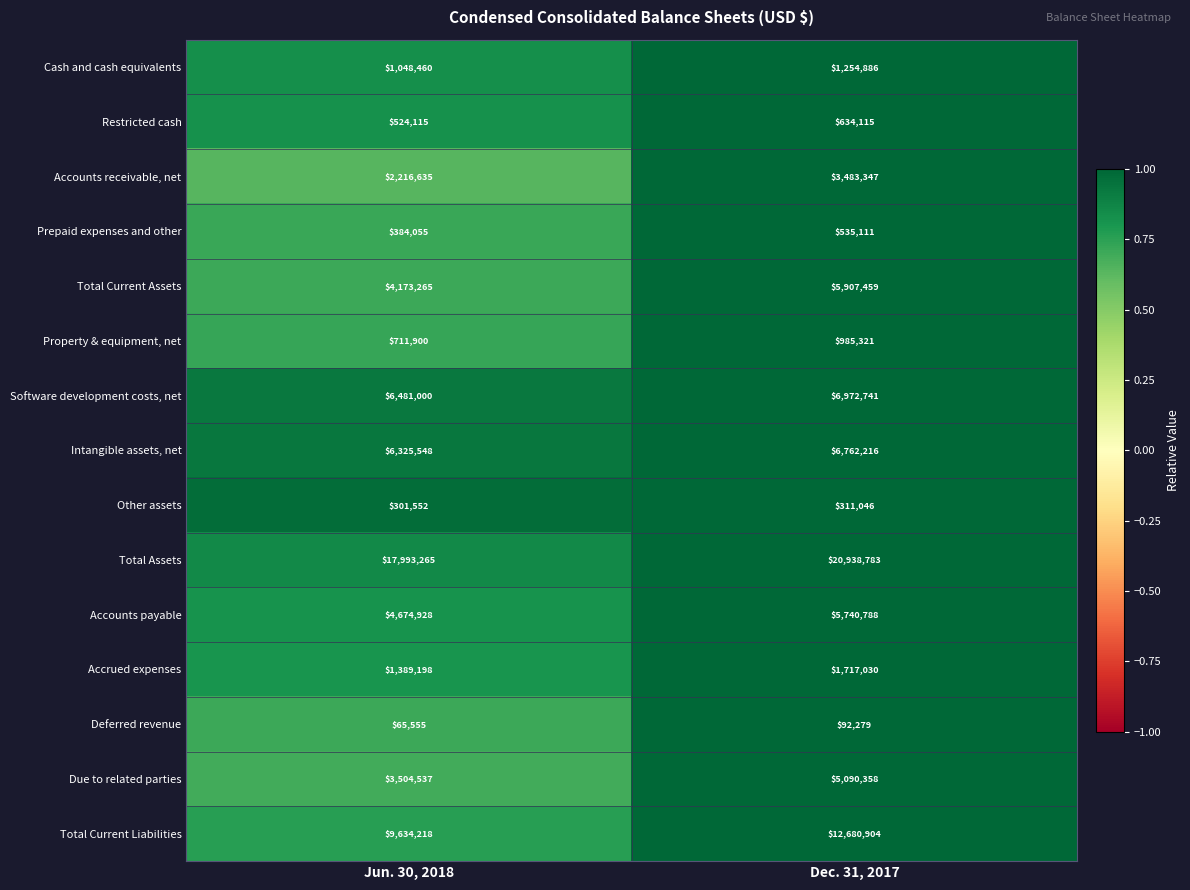

Which series changed the most between Jun. 30, 2018 and Dec. 31, 2017?

Total Current Liabilities